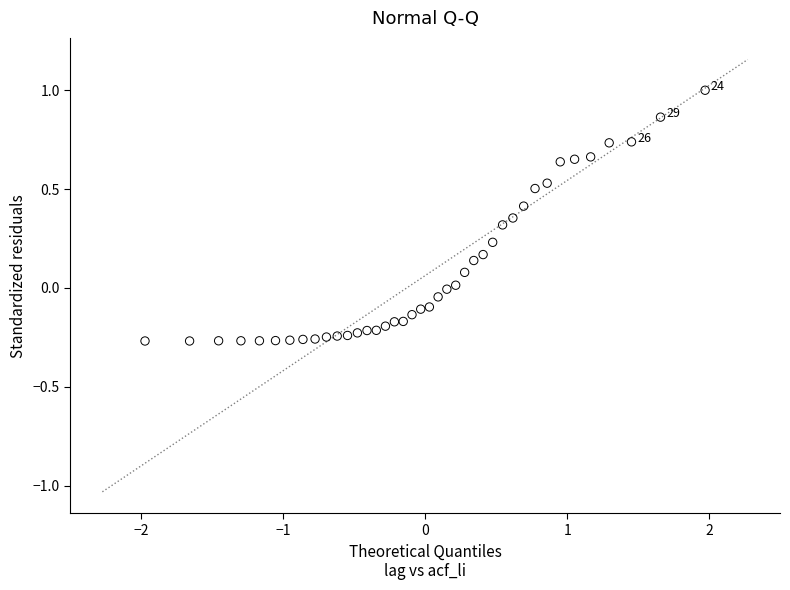

What is the range of Y values (max minus min)?

1.3